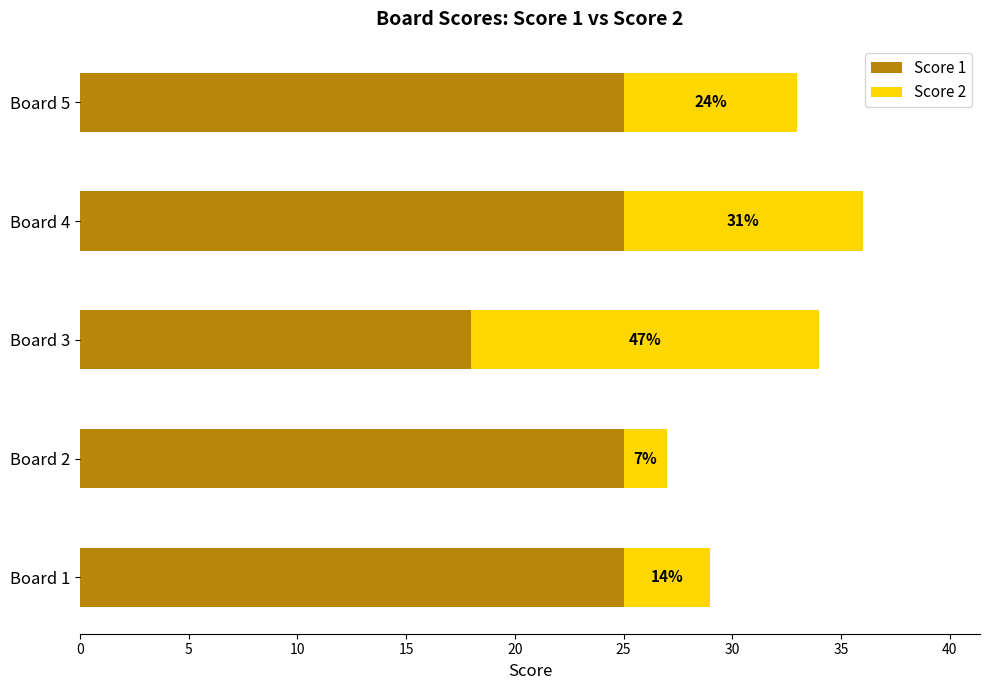

What are all the series names shown in the legend?

Score 1, Score 2